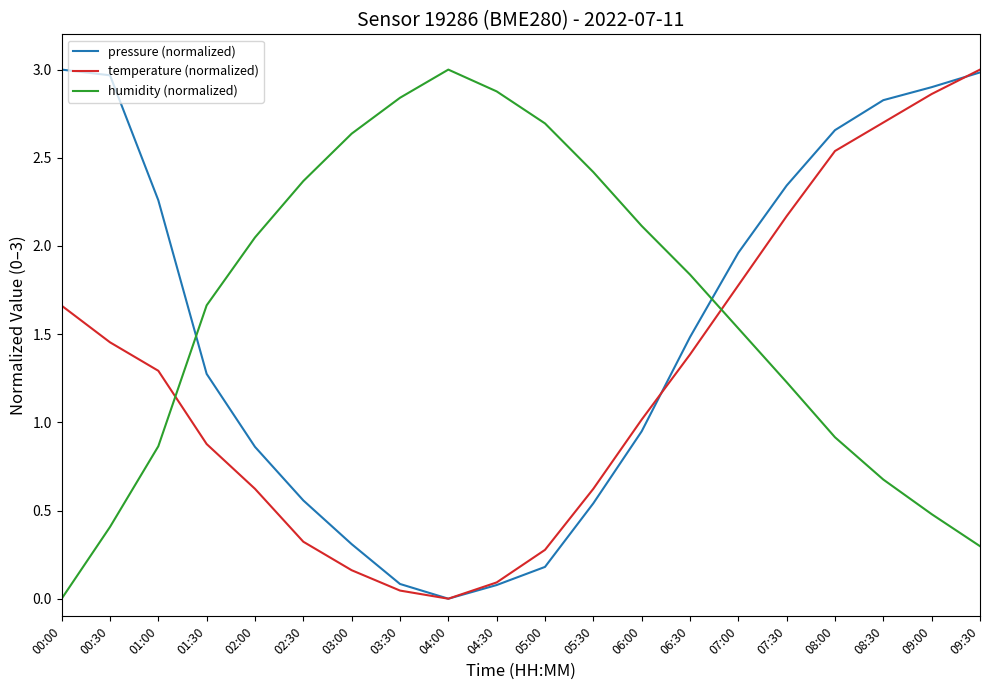

Between which two adjacent categories do temperature (normalized) and humidity (normalized) first intersect?

01:00 and 01:30